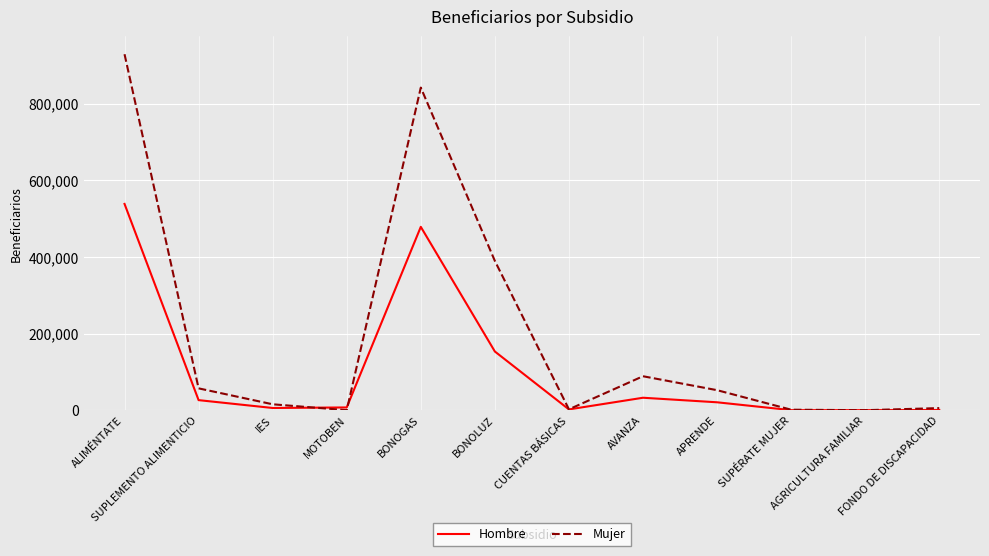

True or false: Hombre has a value of 20658 at APRENDE.

True